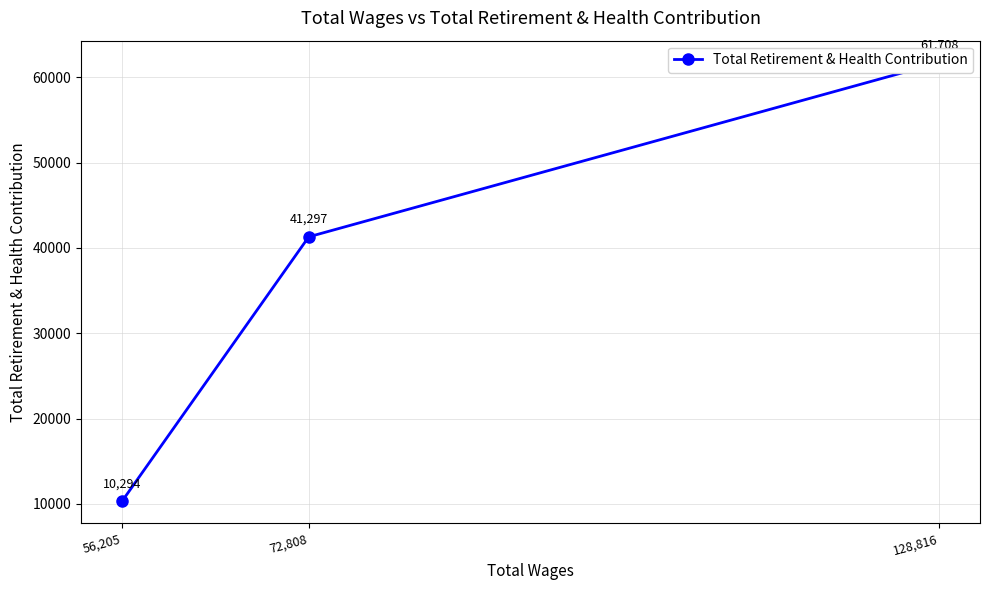

Is it true that the value at 72,808 is 41297?

True